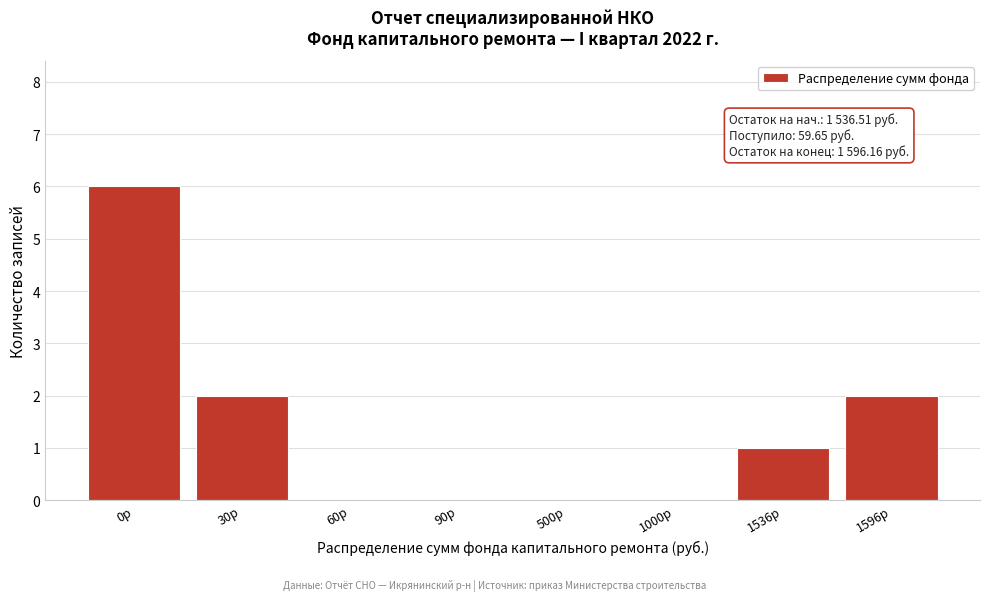

Reading right to left, what are all the values shown in this chart?

1596р=2	1536р=1	1000р=0	500р=0	90р=0	60р=0	30р=2	0р=6